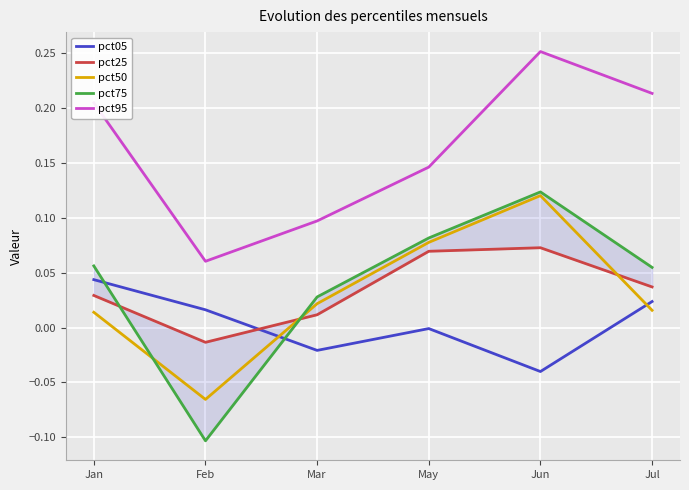

How many interior local valleys does the pct50 series have?

1